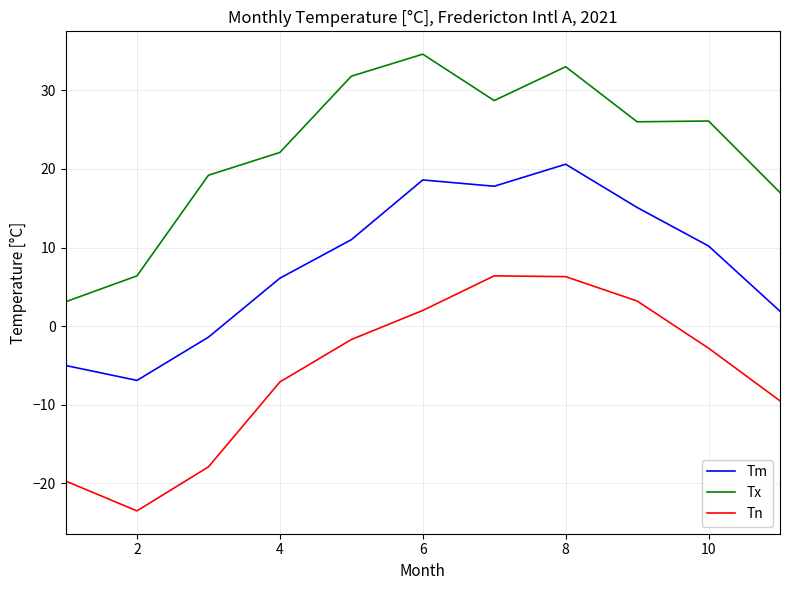

What is the difference between the maximum and minimum values in the Tm series?

27.5